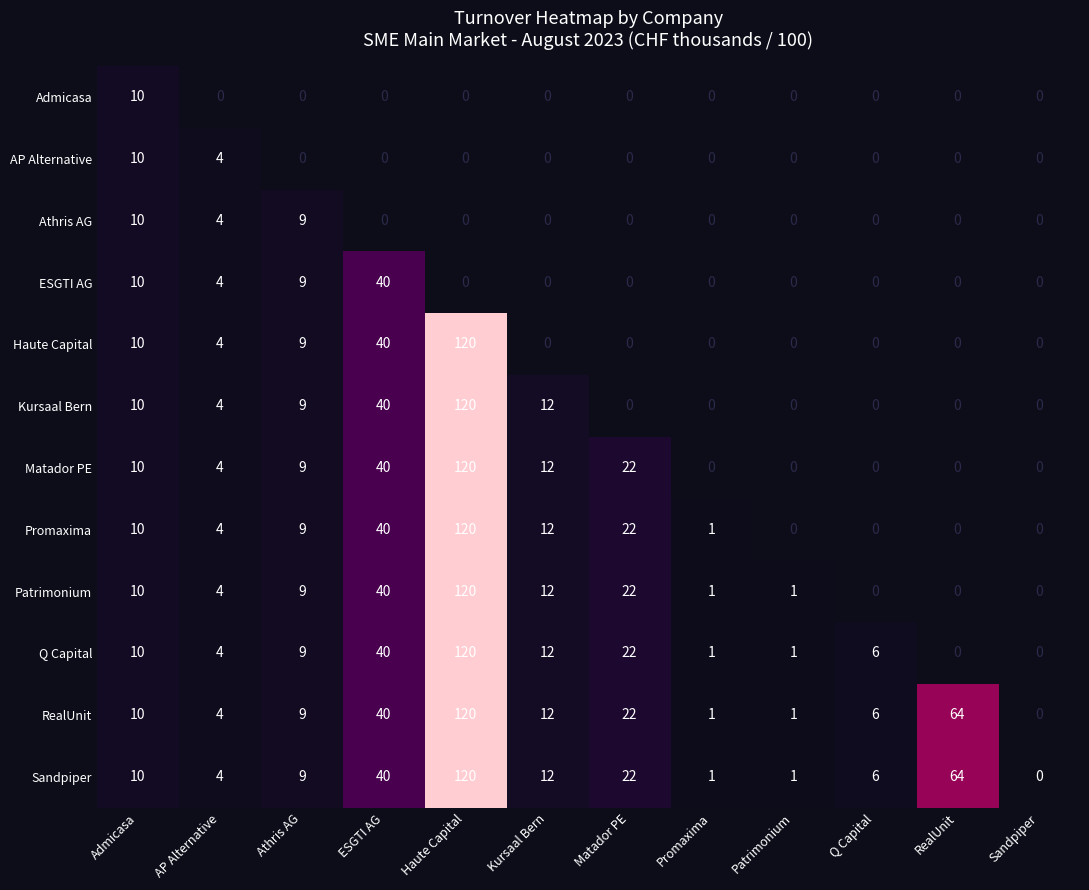

At which label does Kursaal Bern first exceed 4?

Admicasa